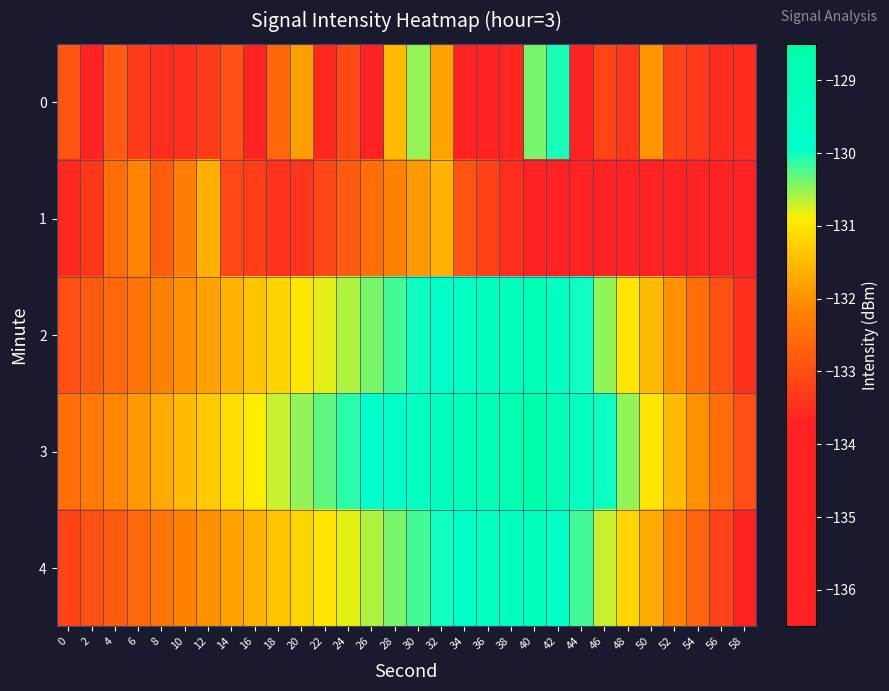

How many series are shown in this chart?

5